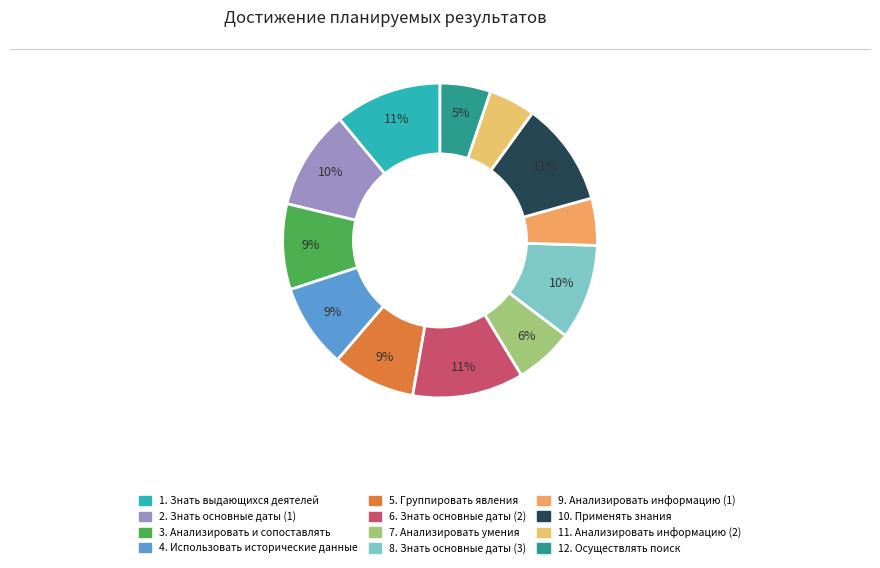

The 8. Знать основные даты (3) slice represents 23% of the pie. True or false?

False